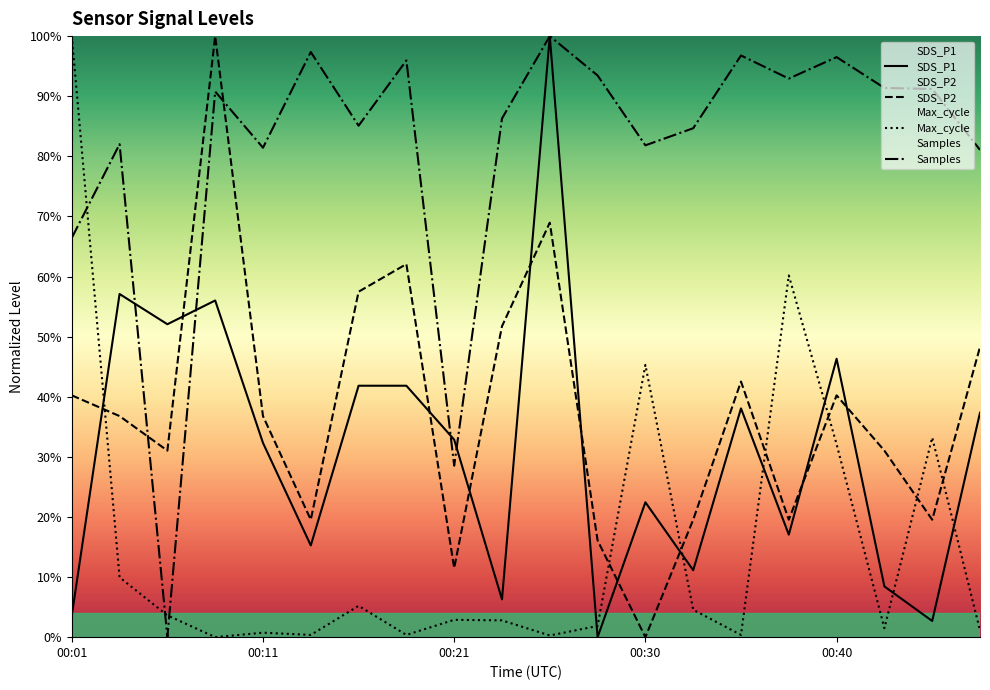

Reading left to right, what are all the values shown in this chart?

SDS_P1: 3.6	57.1	52.1	56.0	32.3	15.3	41.8	41.8	32.9	6.3	100.0	0.0	22.4	11.1	38.1	17.1	46.3	8.4	2.7	37.3
SDS_P2: 40.2	36.8	31.0	100.0	36.8	19.5	57.5	62.1	11.5	51.7	69.0	16.1	0.0	19.5	42.5	19.5	40.2	31.0	19.5	48.3
Max_cycle: 100.0	10.0	3.6	0.0	0.7	0.4	5.2	0.4	2.9	2.8	0.3	1.9	45.3	4.6	0.4	60.2	32.1	1.5	33.2	1.1
Samples: 66.4	82.0	0.0	90.8	81.4	97.4	85.1	96.0	28.5	86.3	100.0	93.4	81.8	84.7	96.8	92.9	96.5	91.4	91.2	81.1